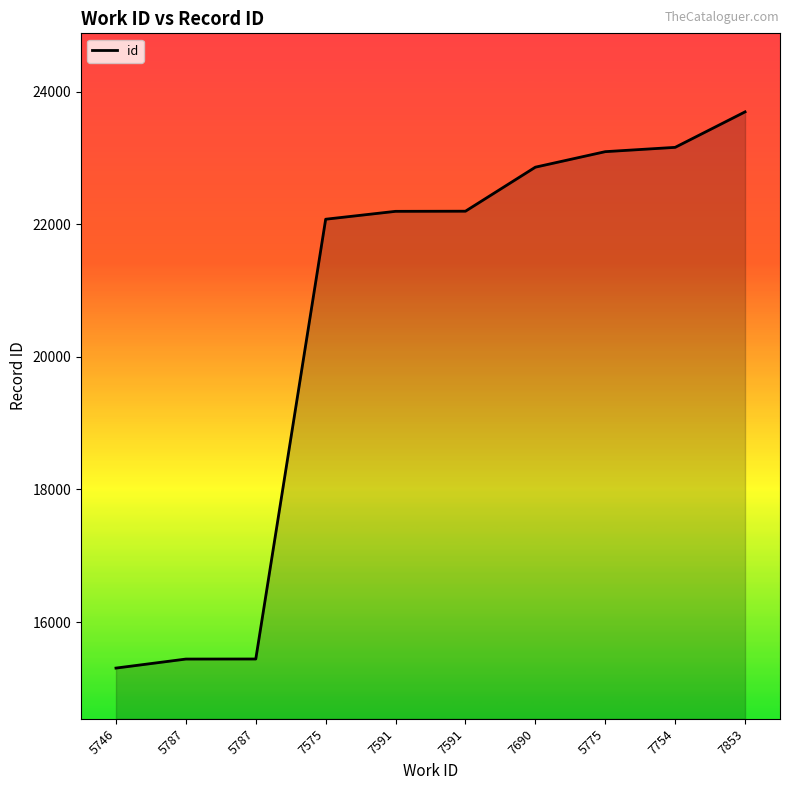

True or false: the data has more than 1 interior local peaks.

False